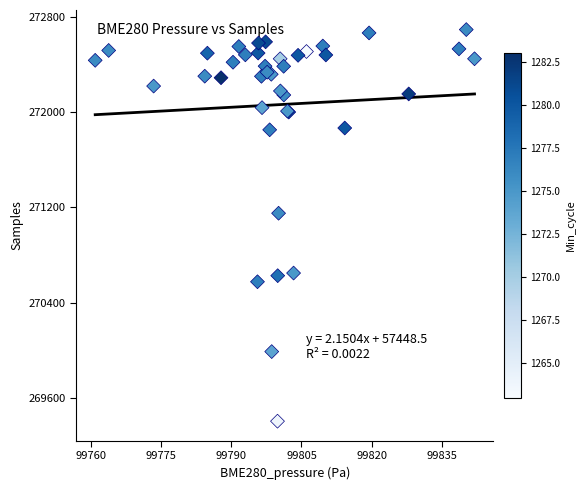

What Y value in the scatter plot is closest to 271048?

271150